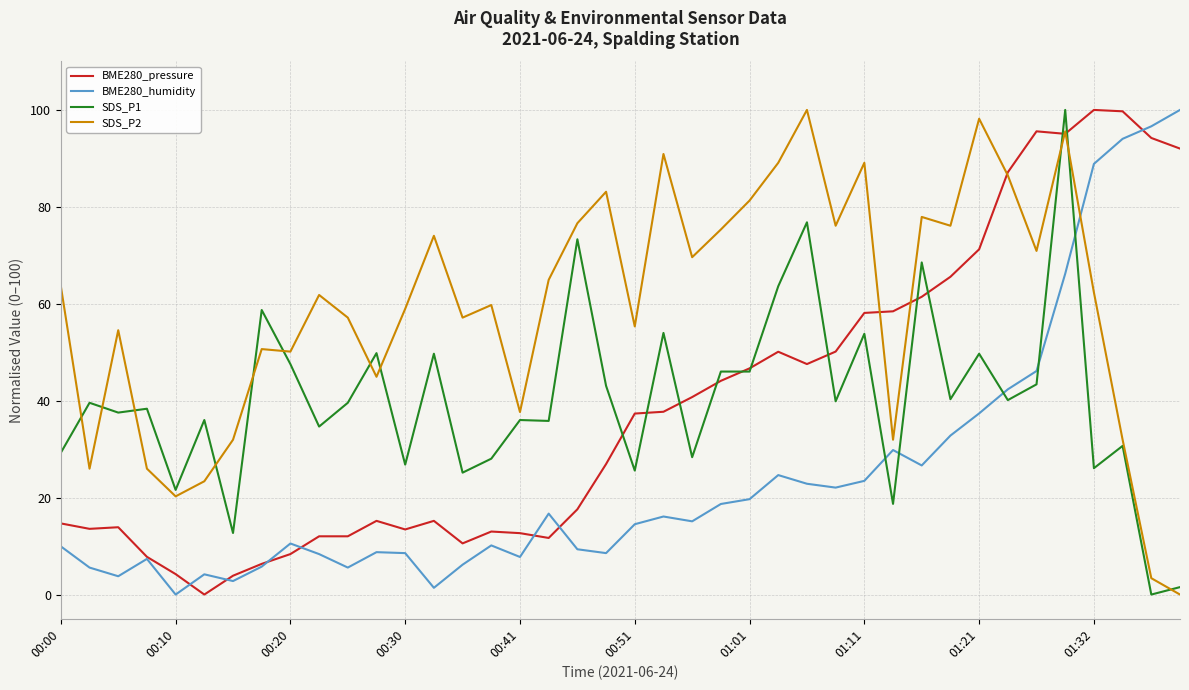

Which series has the largest total across all categories?

SDS_P2